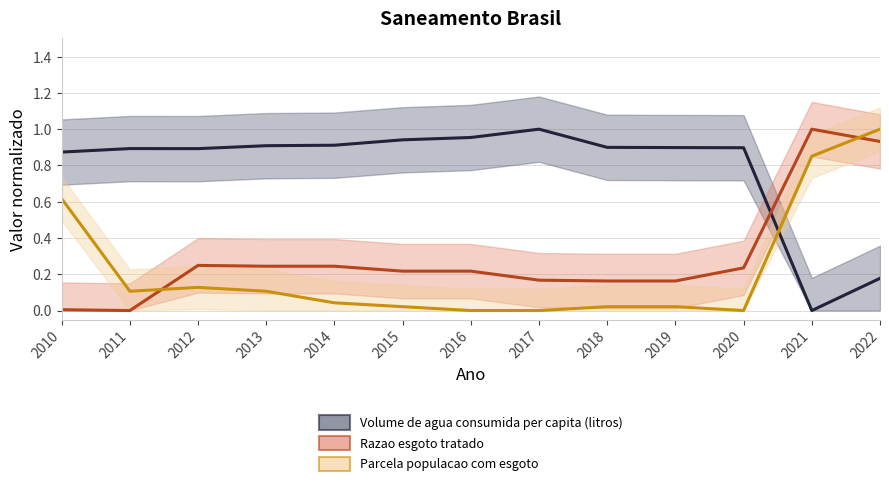

How many data points in Parcela populacao com esgoto are above 0?

10